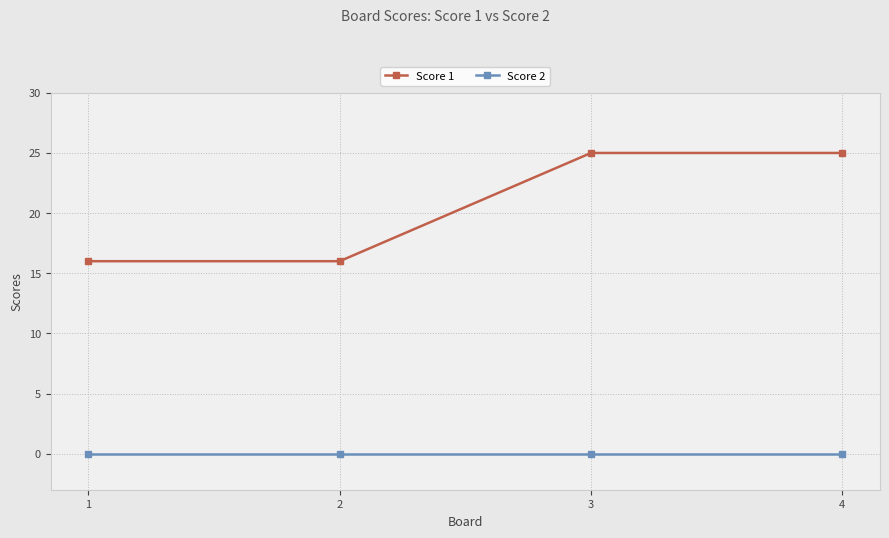

Reading left to right, what are all the values shown in this chart?

Score 1: 16	16	25	25
Score 2: 0	0	0	0